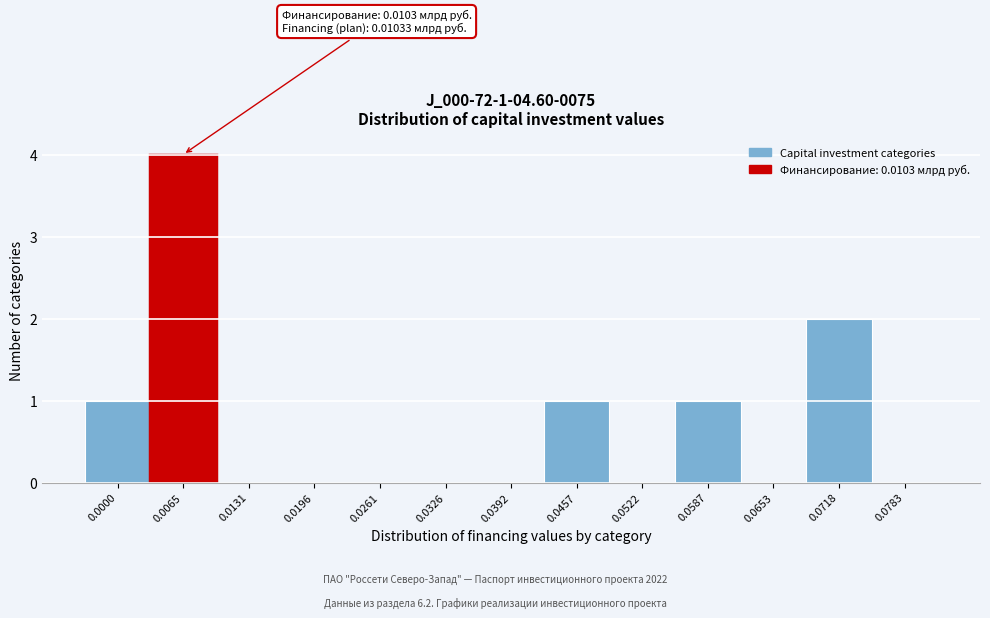

Reading right to left, what are all the values shown in this chart?

0.0783=0	0.0718=2	0.0653=0	0.0587=1	0.0522=0	0.0457=1	0.0392=0	0.0326=0	0.0261=0	0.0196=0	0.0131=0	0.0065=4	0.0000=1